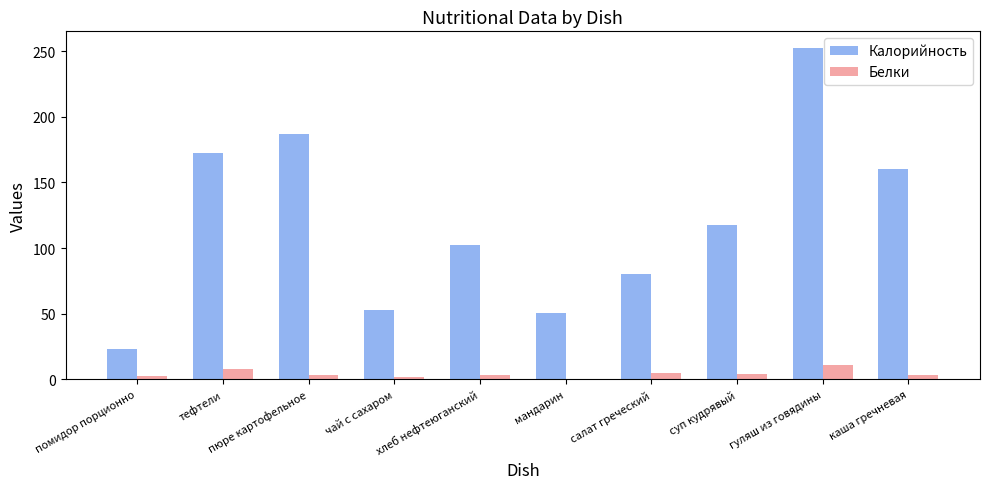

True or false: Калорийность has a value of 102.0 at хлеб нефтеюганский.

True